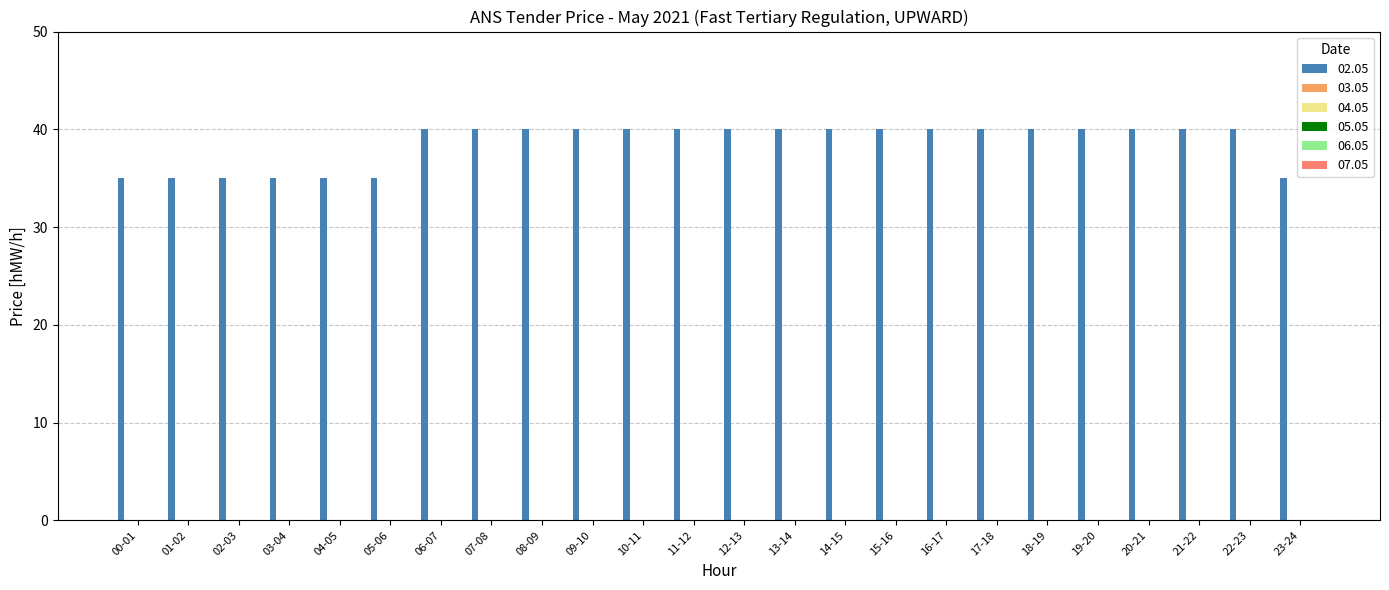

What is the value of the 6th bar from the left?

35